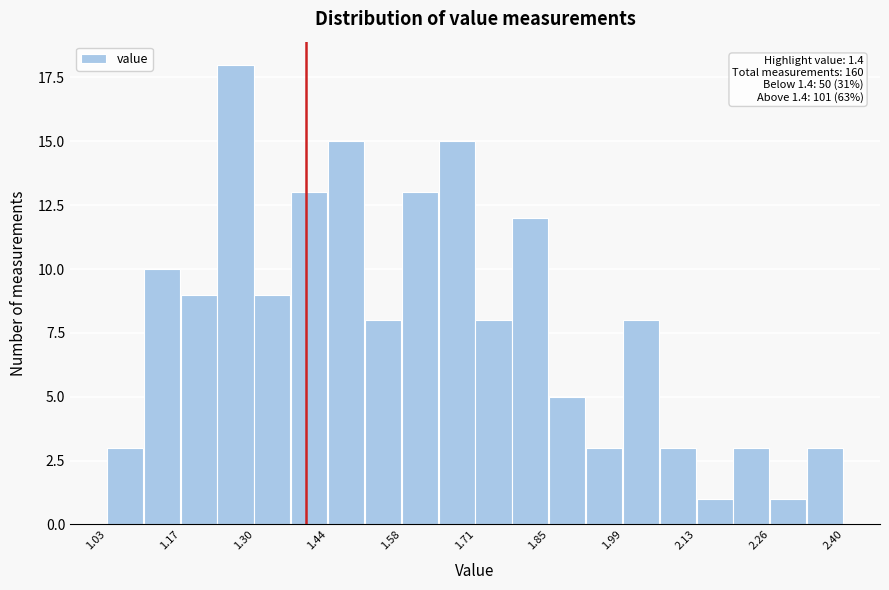

Around what value on the x-axis is the tallest bar? Give the approximate position of its centre, as read against the axis.

1.26